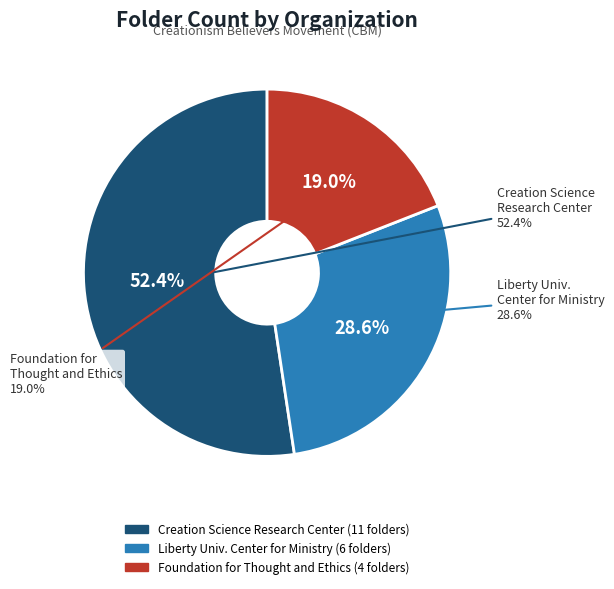

What is the change in value from Creation Science Research Center to Foundation for Thought and Ethics?

-7